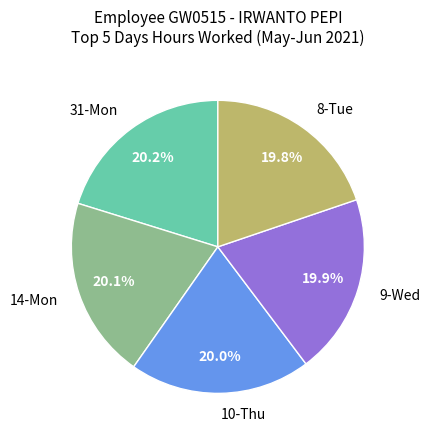

Is there a majority slice in this chart?

No